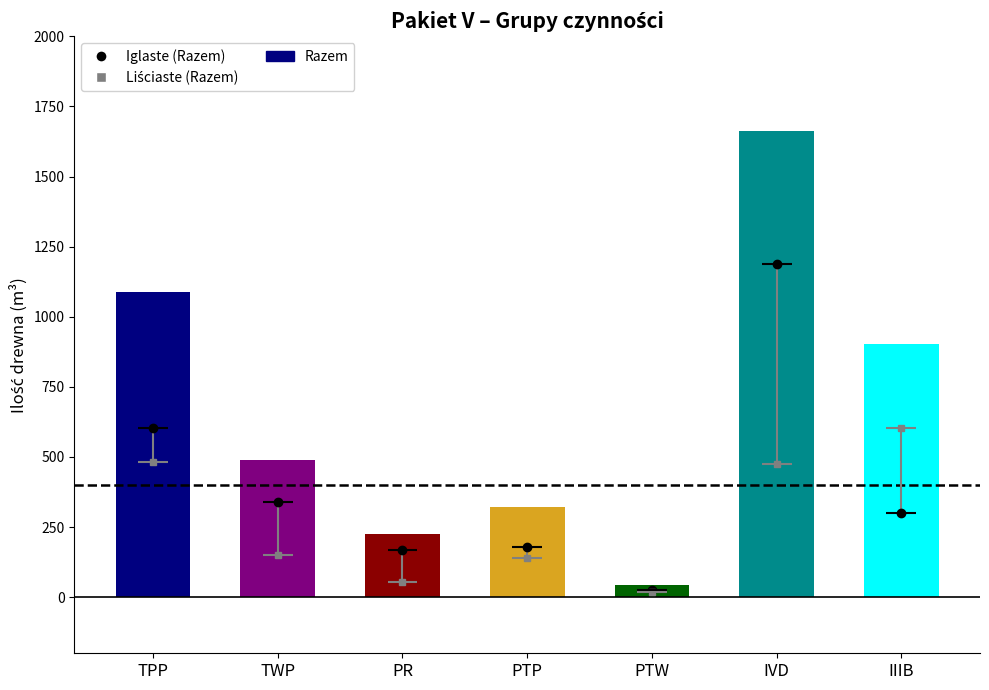

The Iglaste (Razem) series shows 306 at TPP. True or false?

False